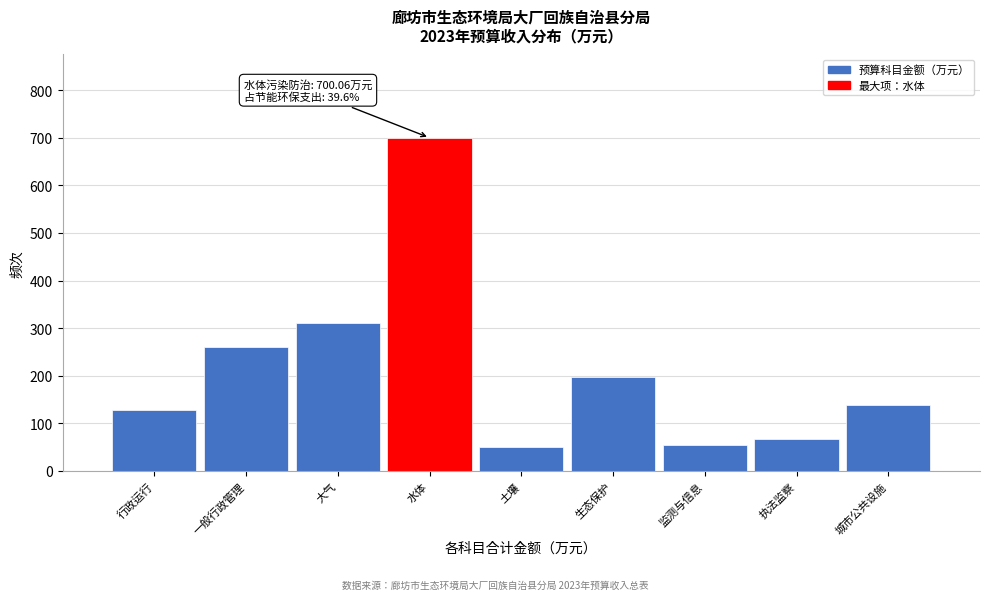

Is it true that the value at 城市公共设施 is 137.8?

True